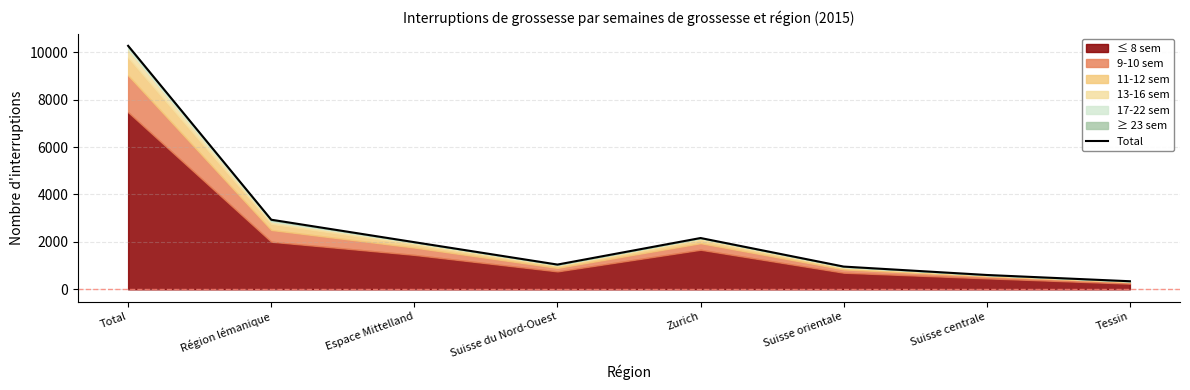

What is the change in value from Suisse du Nord-Ouest to Zurich?

+1119